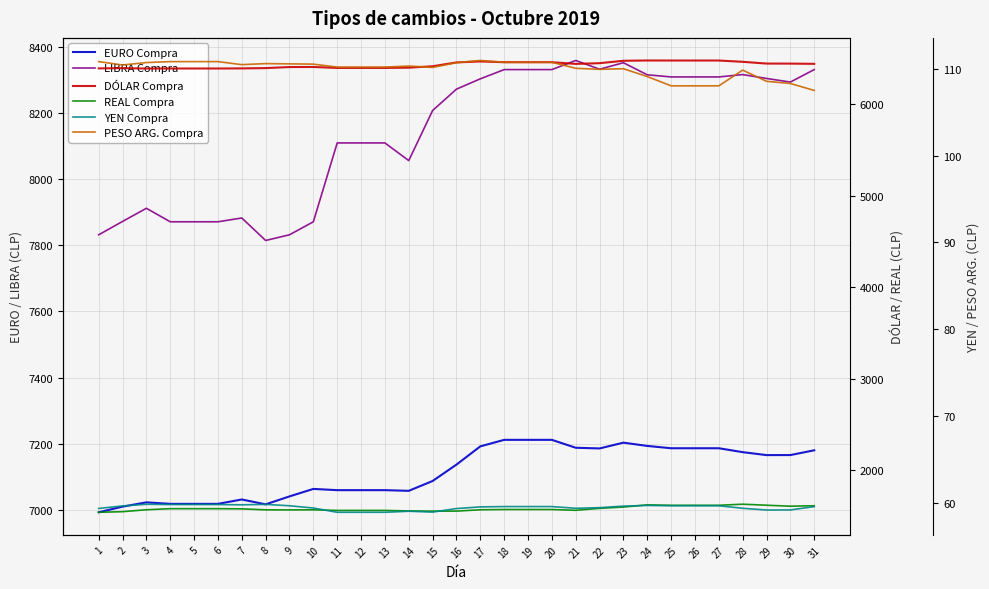

At which label does YEN Compra first exceed 59?

1